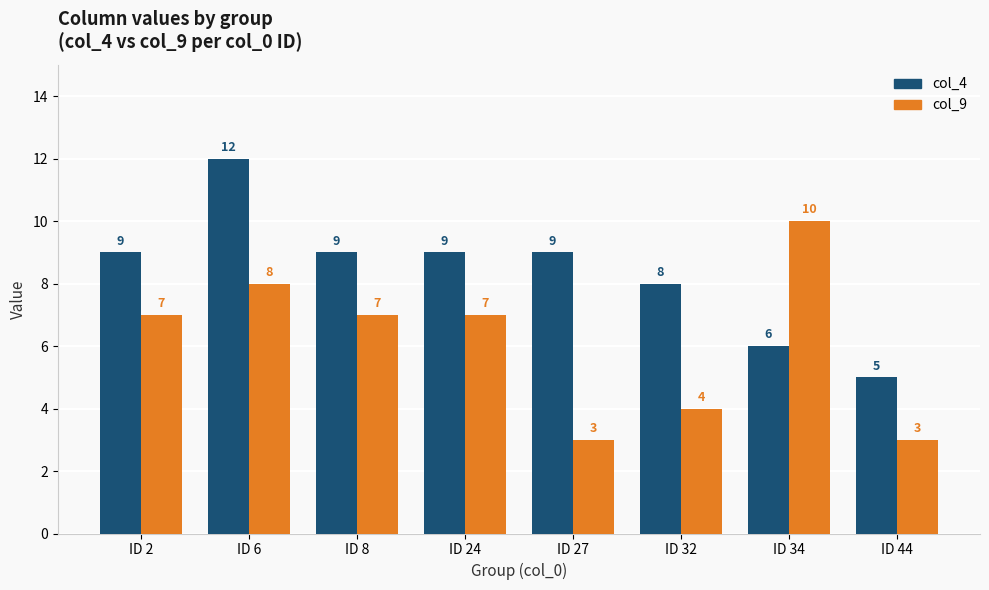

How many data points does each series have?

8